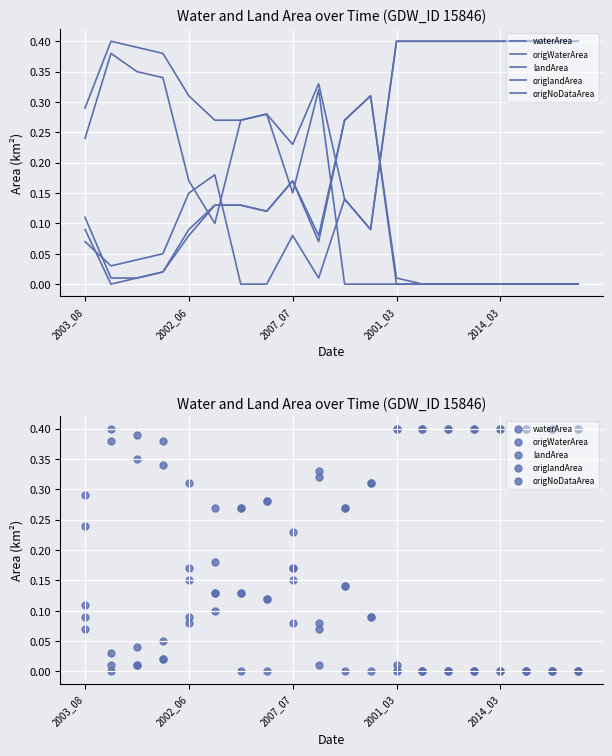

What are all the series names shown in the legend?

waterArea, origWaterArea, landArea, origlandArea, origNoDataArea